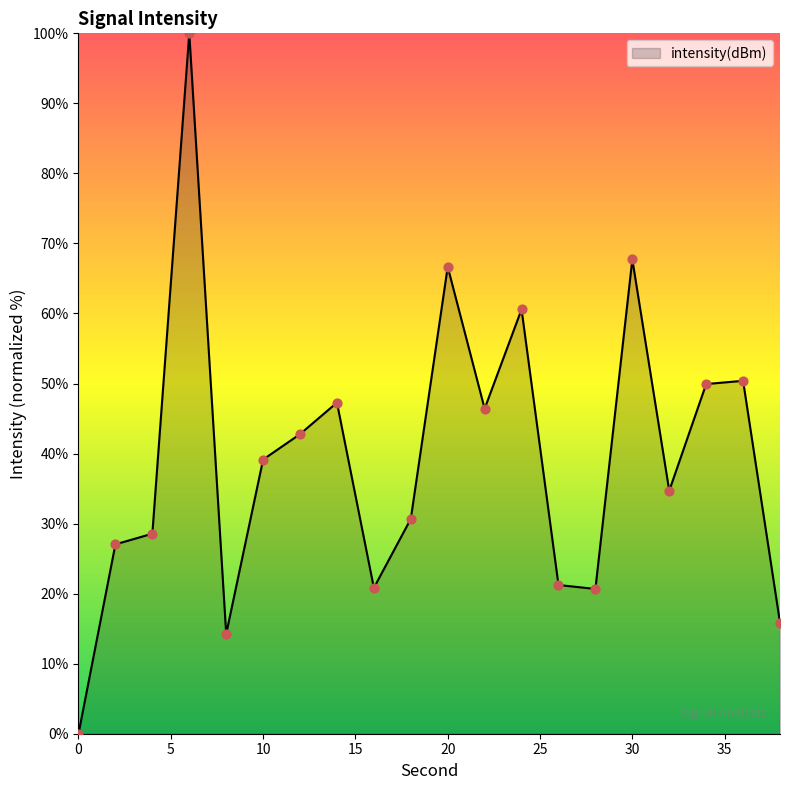

What is the greatest value displayed?

100.0